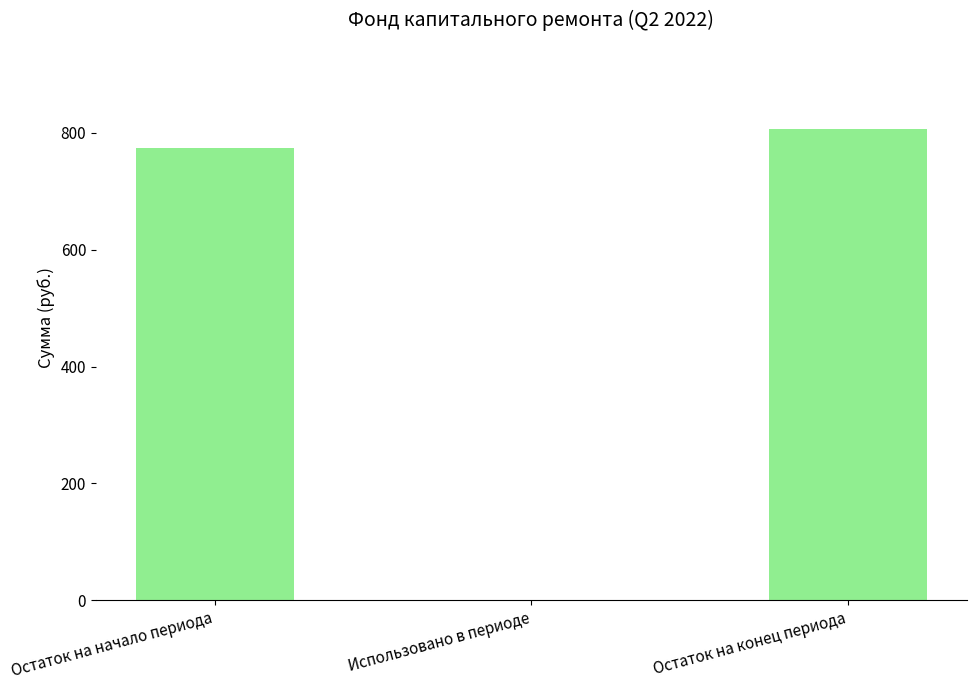

Reading right to left, list all the values displayed in this chart.

807.1	0.0	773.5